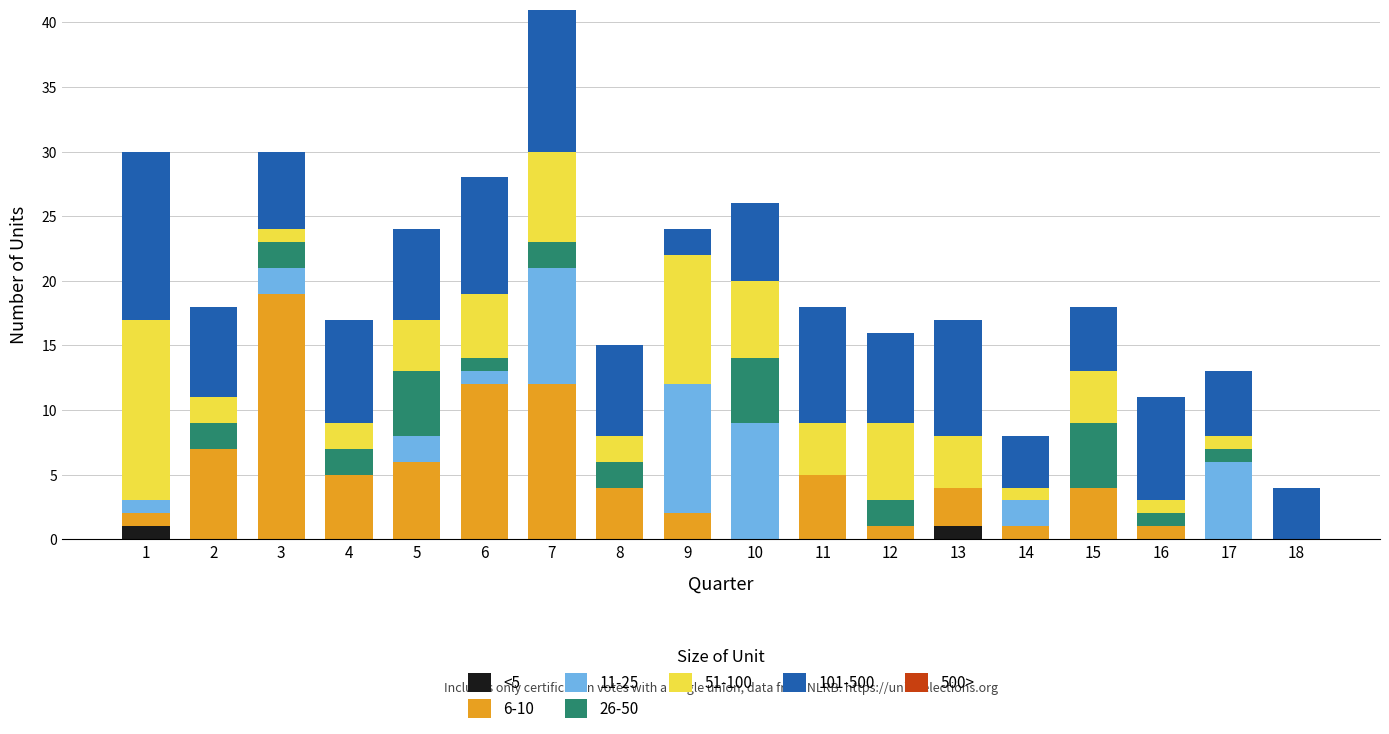

The <5 series shows 0 at 14. True or false?

True